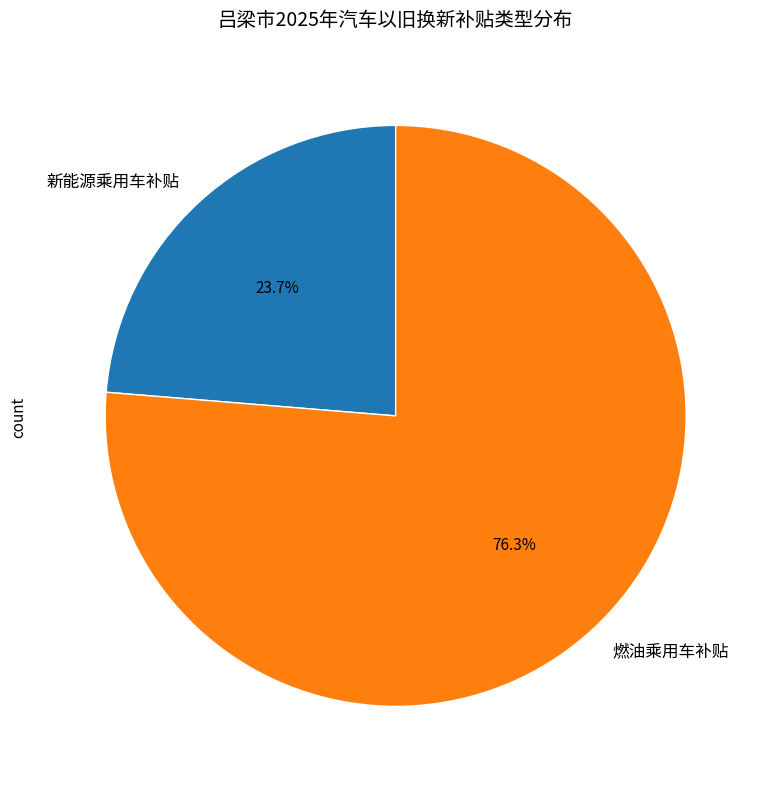

To the nearest percent, what portion does 新能源乘用车补贴 represent?

24%